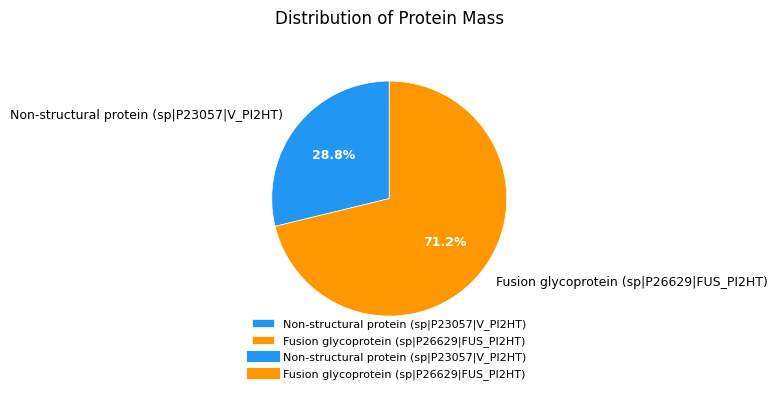

What is the largest slice in the pie chart?

Fusion glycoprotein (sp|P26629|FUS_PI2HT)